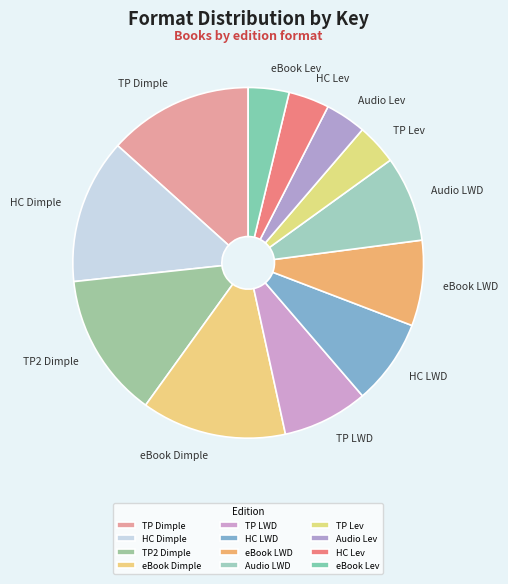

Combined, do TP LWD and TP2 Dimple account for over 50%?

No